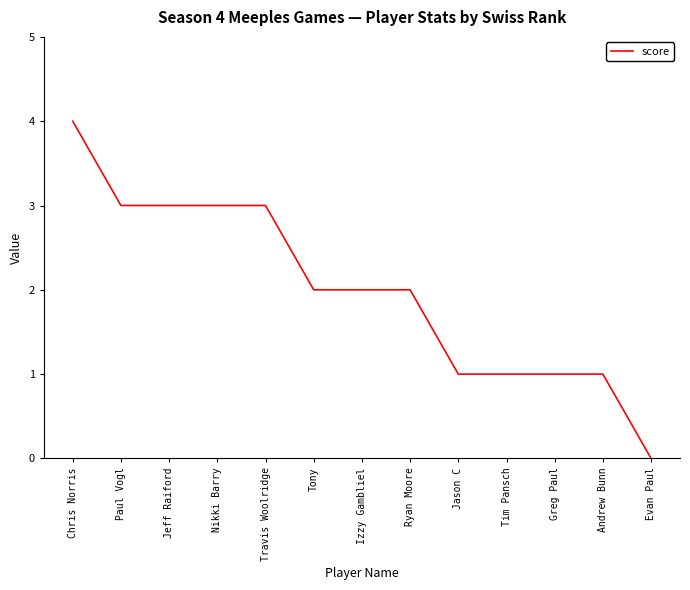

What is the difference between the maximum and minimum values?

4